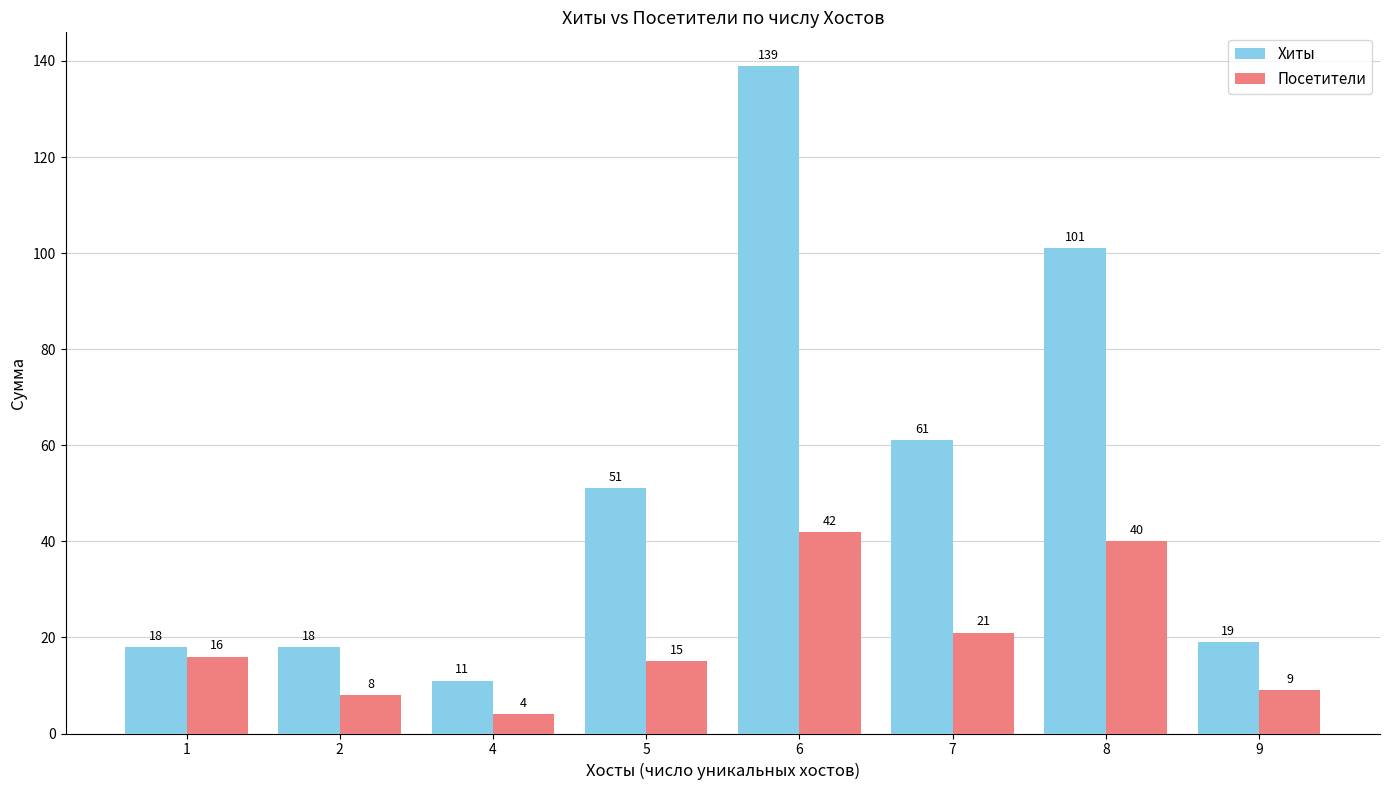

At which category is the sum across all series the highest?

6